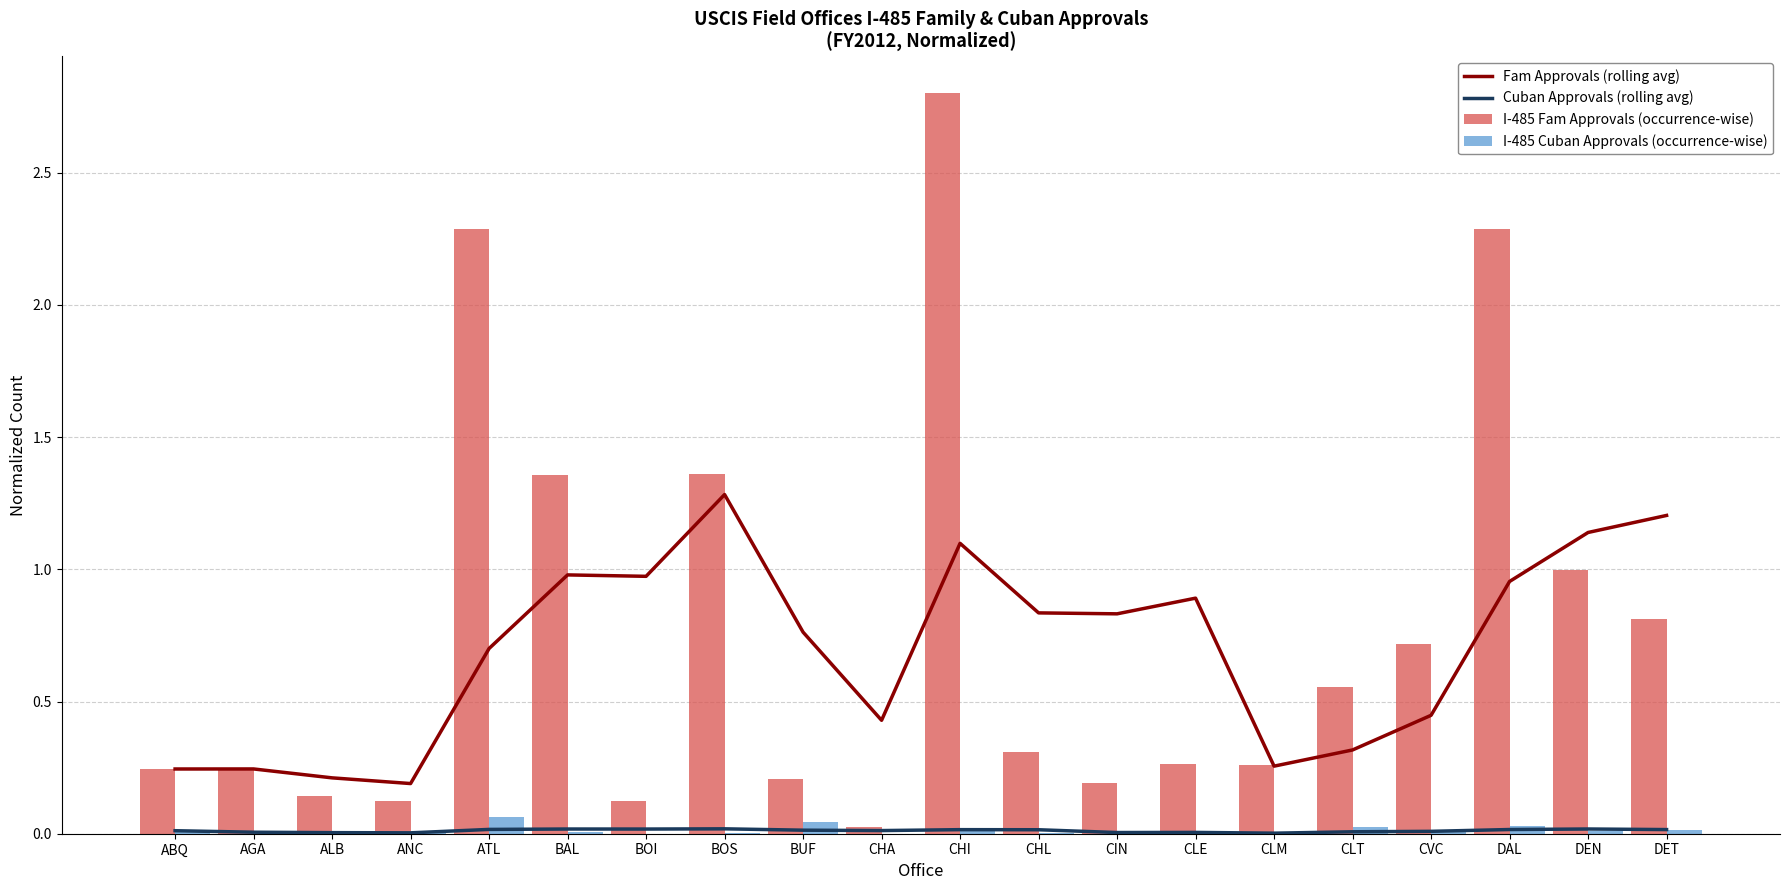

What is the label of the 18th bar from the left?

DAL